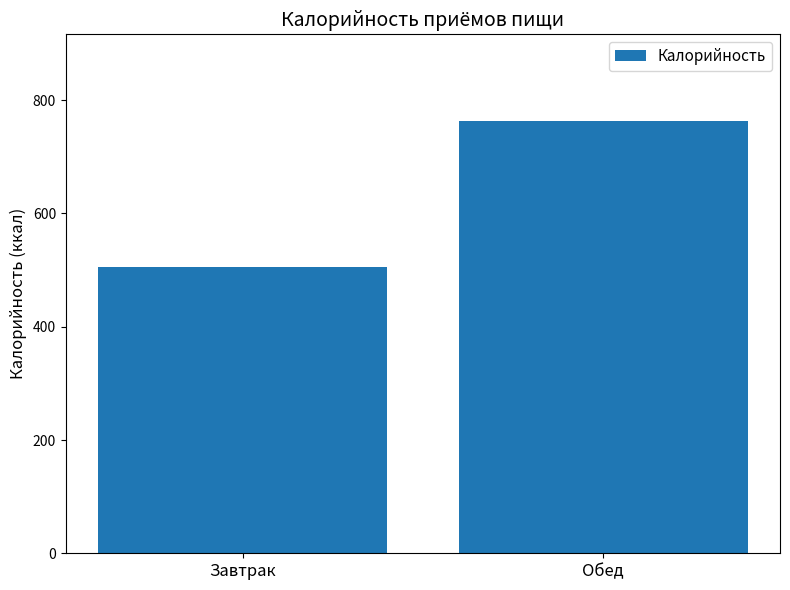

Reading right to left, list all the values displayed in this chart.

763.6	506.3